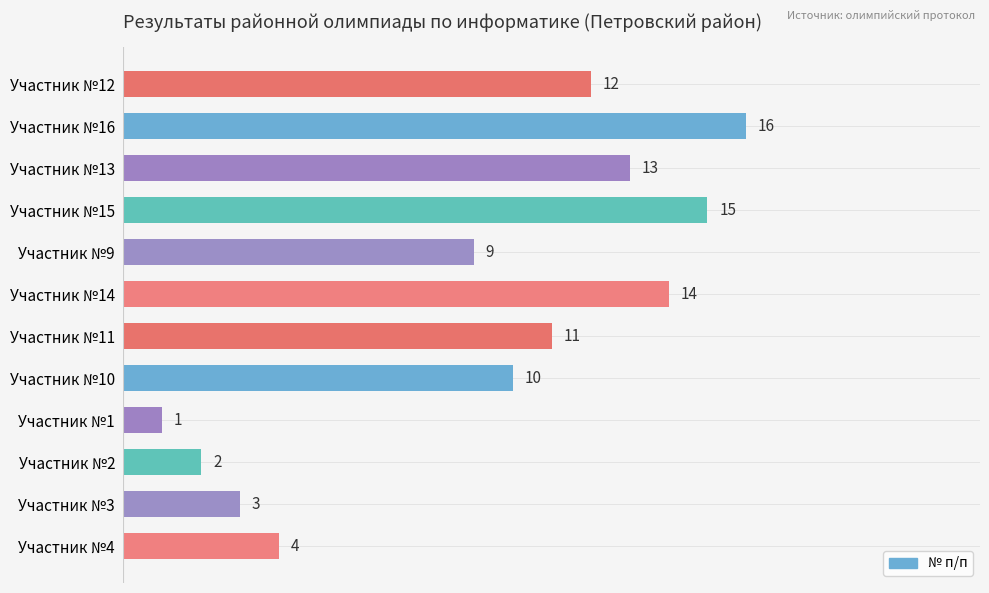

What is the change in value from Участник №16 to Участник №9?

-7